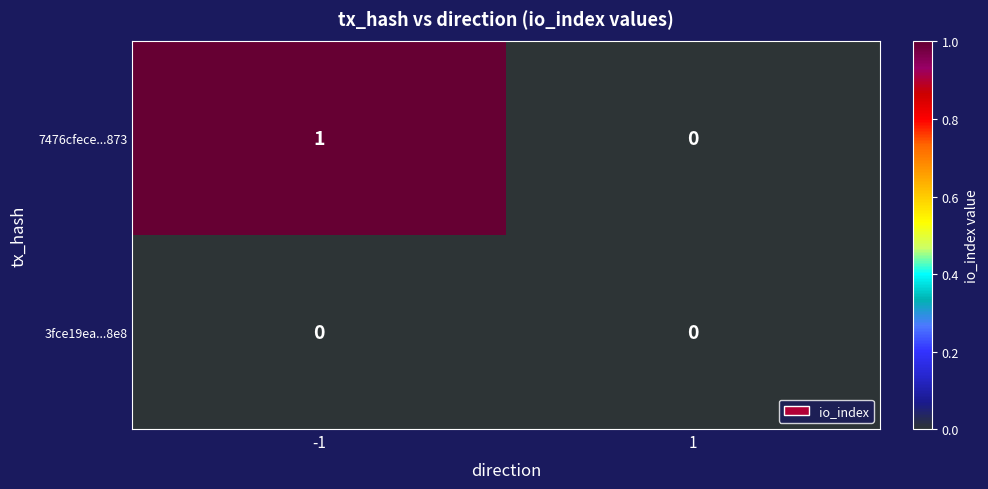

The 3fce19ea...8e8 series shows 0 at -1. True or false?

True